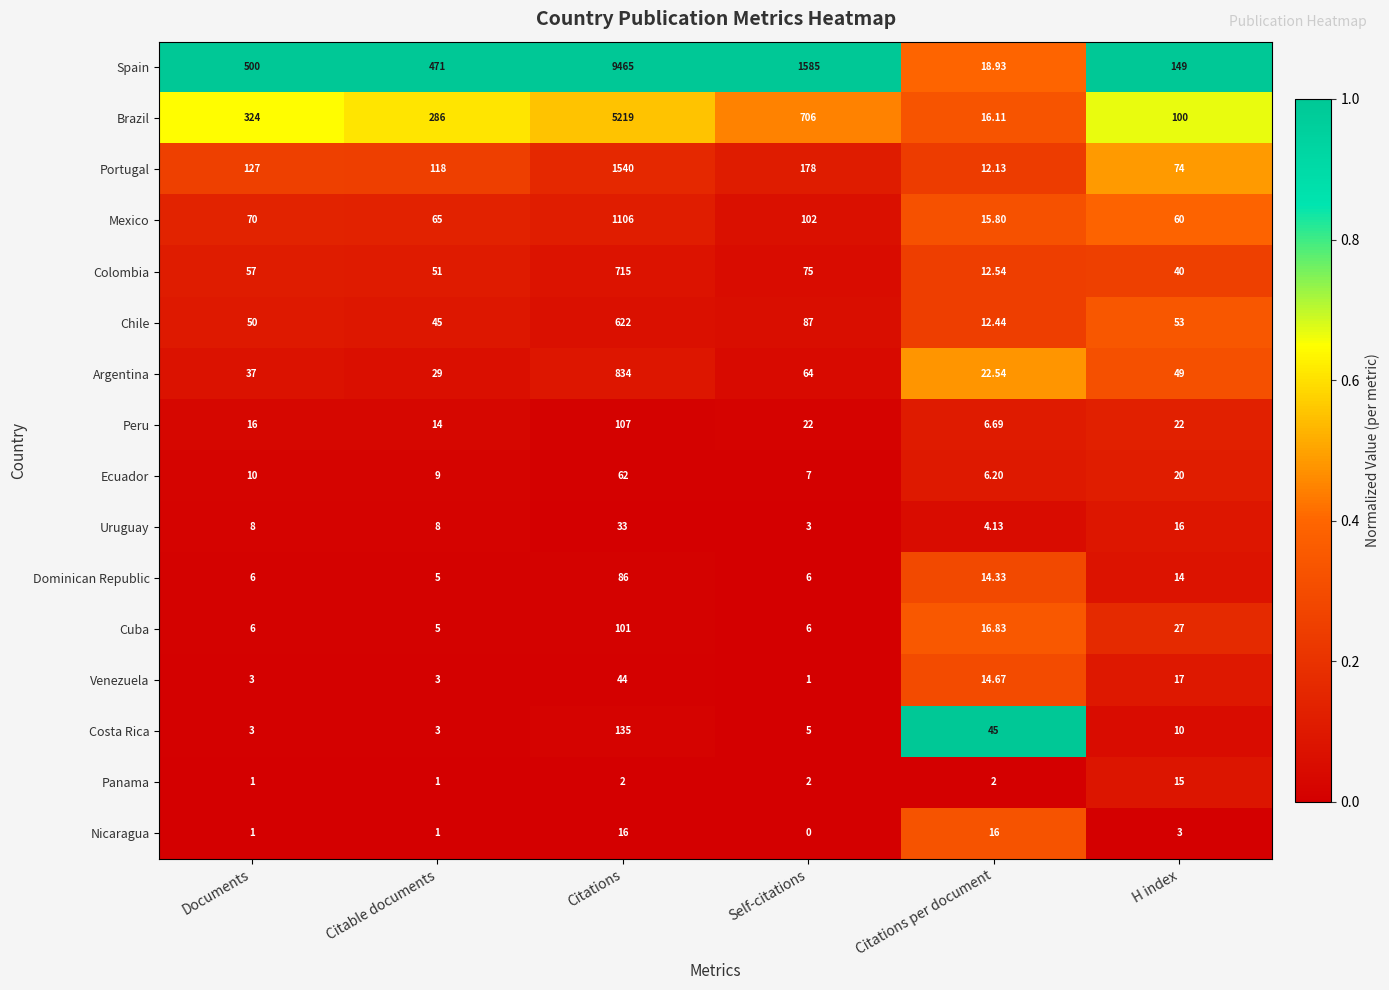

At Citations per document, list the series in order from smallest to largest.

Panama, Uruguay, Ecuador, Peru, Portugal, Chile, Colombia, Dominican Republic, Venezuela, Mexico, Nicaragua, Brazil, Cuba, Spain, Argentina, Costa Rica